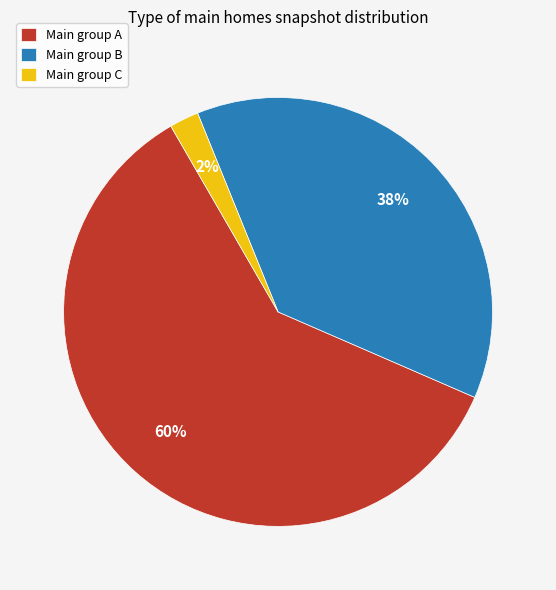

Which slice is the smallest?

Main group C